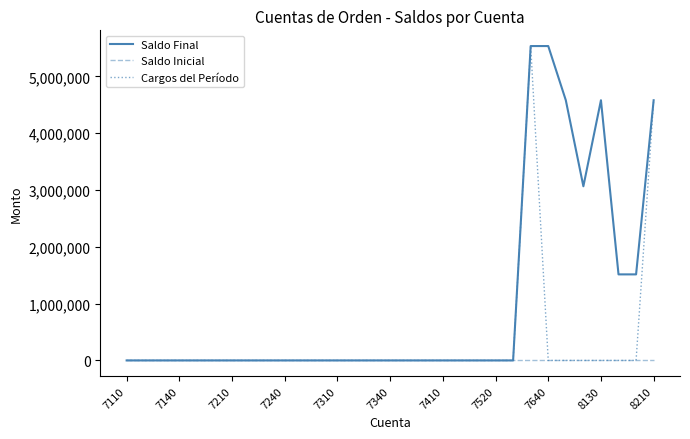

List the series in order of their overall mean, lowest first.

Saldo Inicial, Cargos del Período, Saldo Final